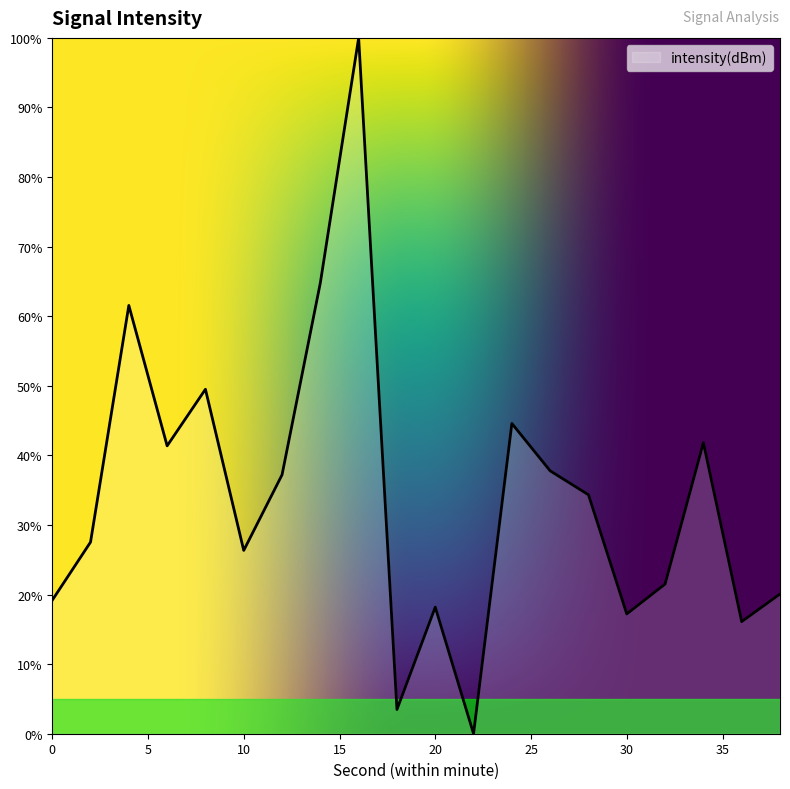

What is the maximum value shown in the chart?

100.0